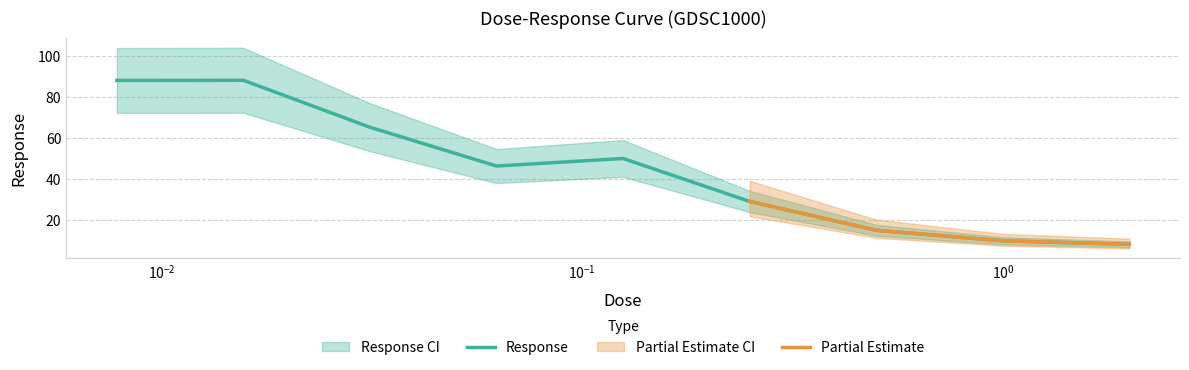

What is the greatest value displayed?

88.2